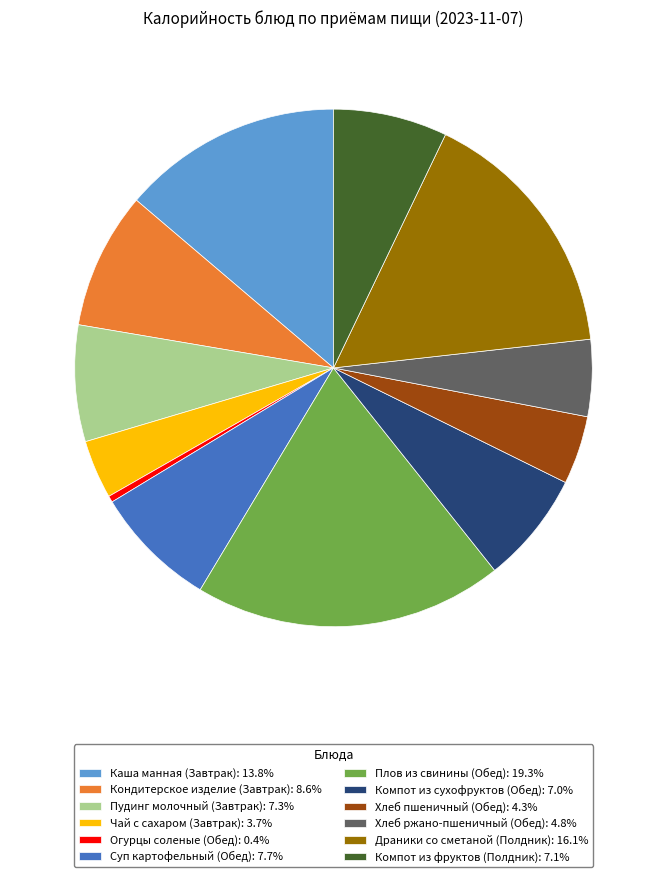

The Кондитерское изделие (Завтрак) slice represents 17% of the pie. True or false?

False